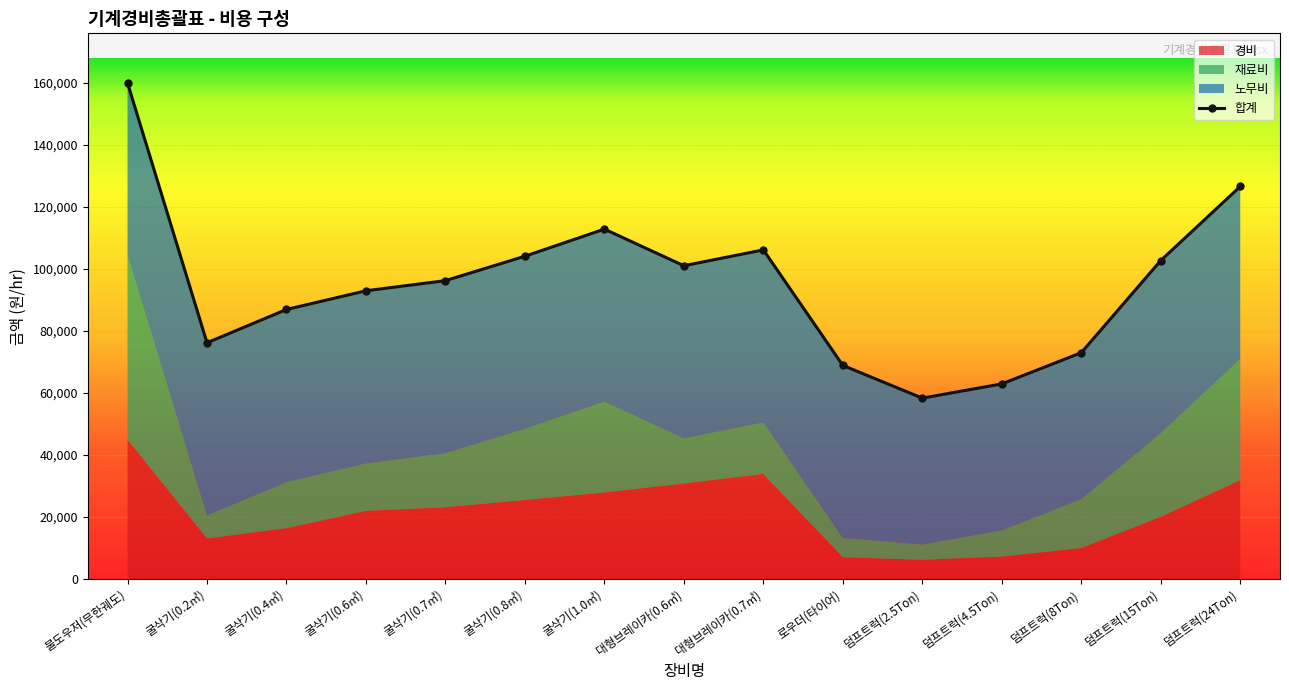

What are all the series names shown in the legend?

합계, 노무비, 재료비, 경비